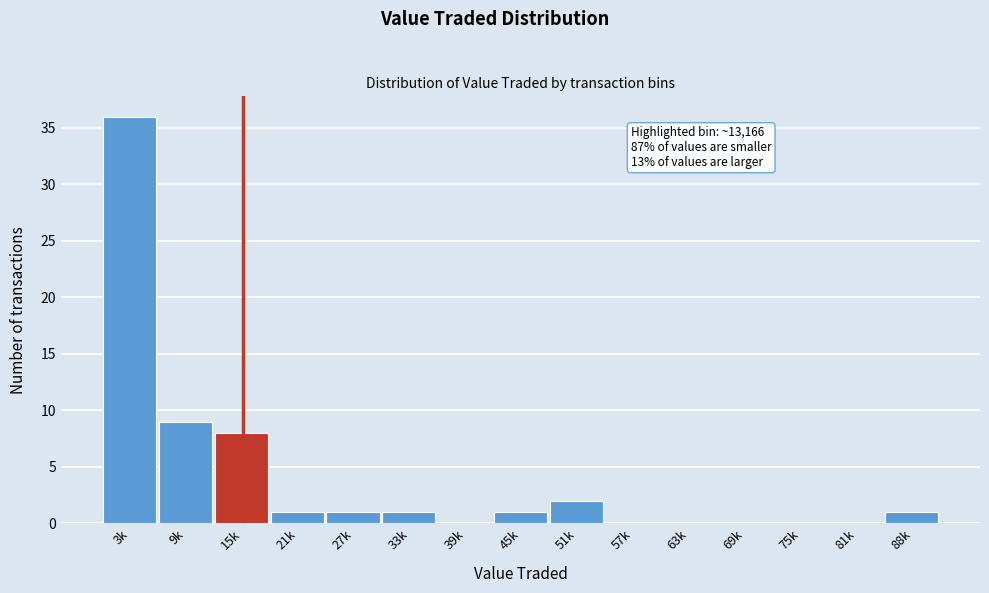

Reading left to right, transcribe all the data shown in this chart.

3k=36	9k=9	15k=8	21k=1	27k=1	33k=1	39k=0	45k=1	51k=2	57k=0	63k=0	69k=0	75k=0	81k=0	88k=1